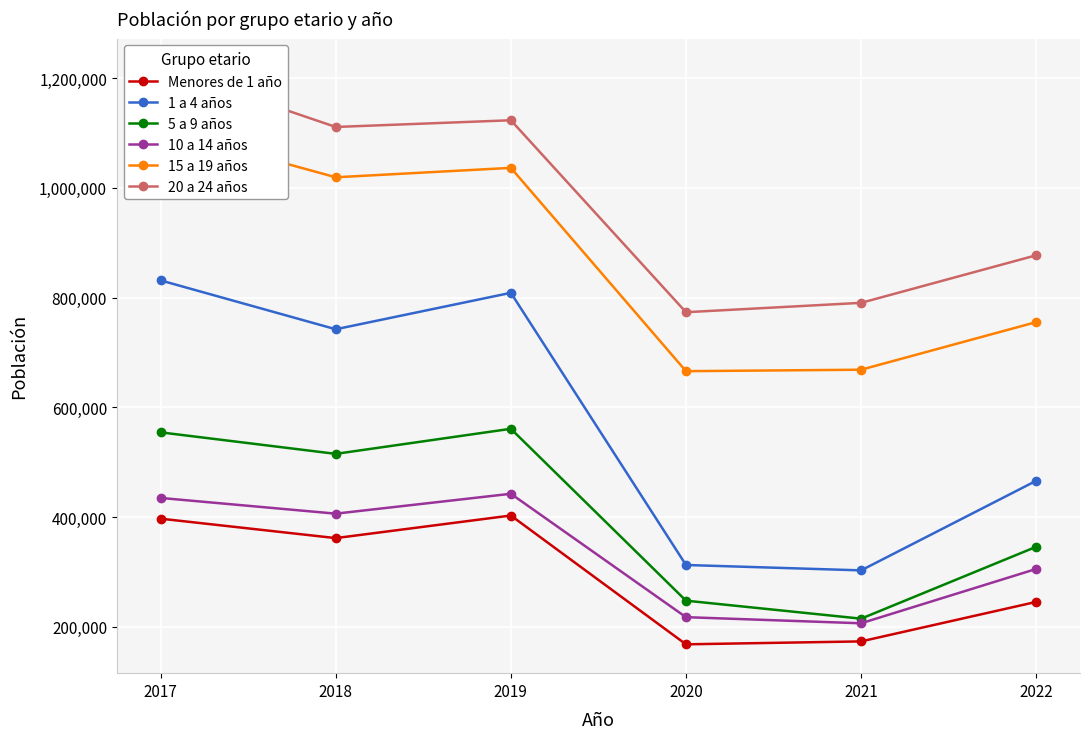

At which category is the sum across all series the highest?

2017